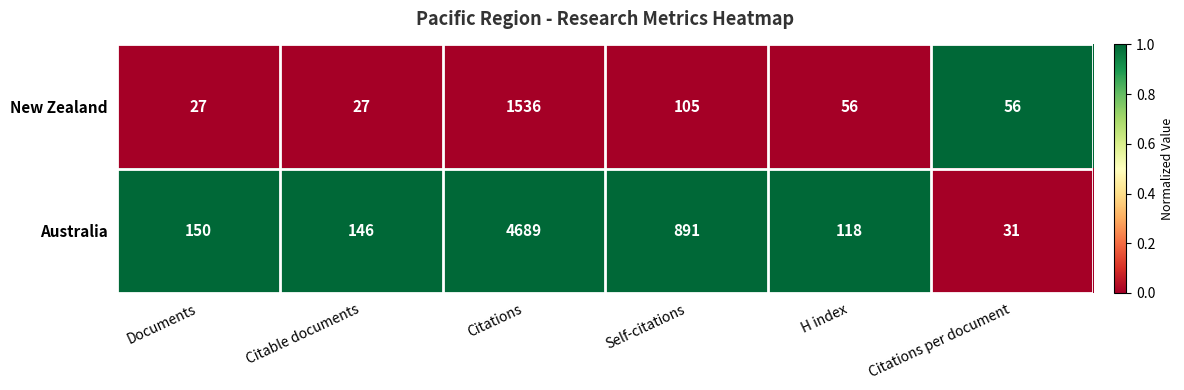

Reading left to right, extract all data points from this chart.

New Zealand: Documents=27	Citable documents=27	Citations=1536	Self-citations=105	H index=56	Citations per document=56
Australia: Documents=150	Citable documents=146	Citations=4689	Self-citations=891	H index=118	Citations per document=31